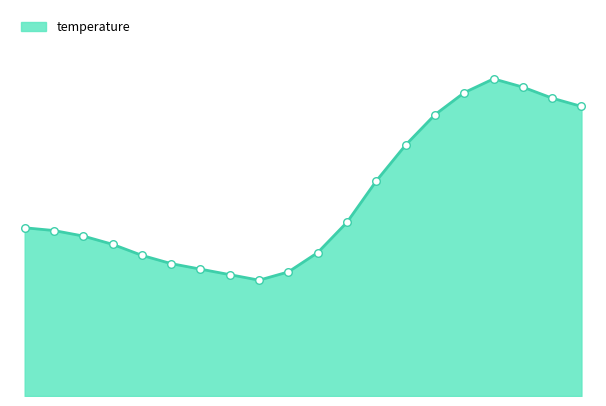

Does the chart have visible grid lines?

No